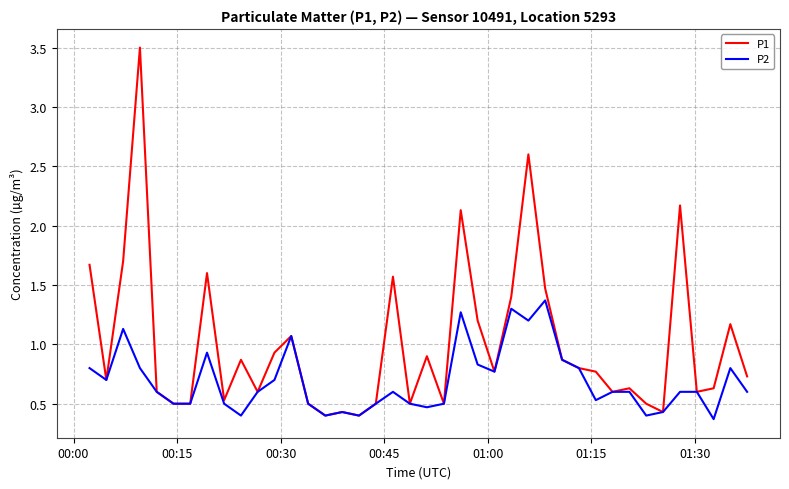

What is the highest value of the P1 series?

3.5